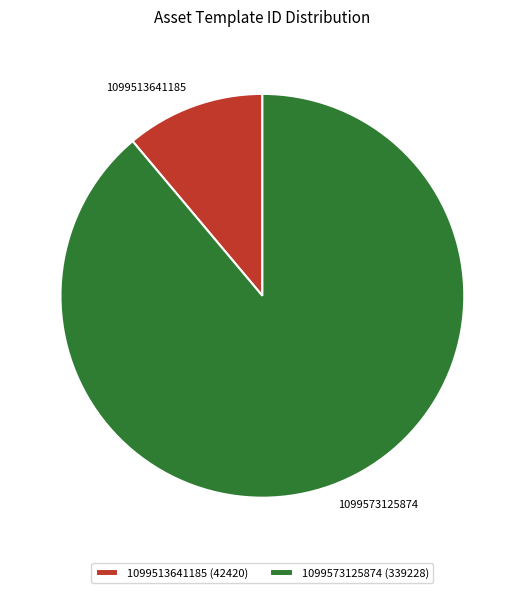

How many segments does this pie chart have?

2